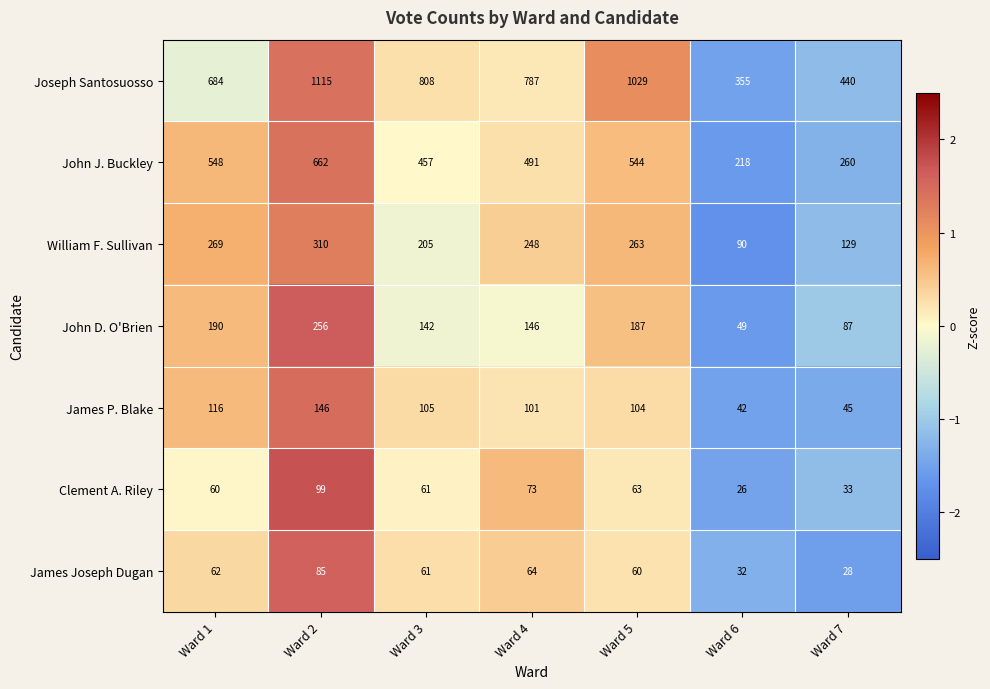

What is the difference between the second highest and second lowest values in the John J. Buckley series?

288